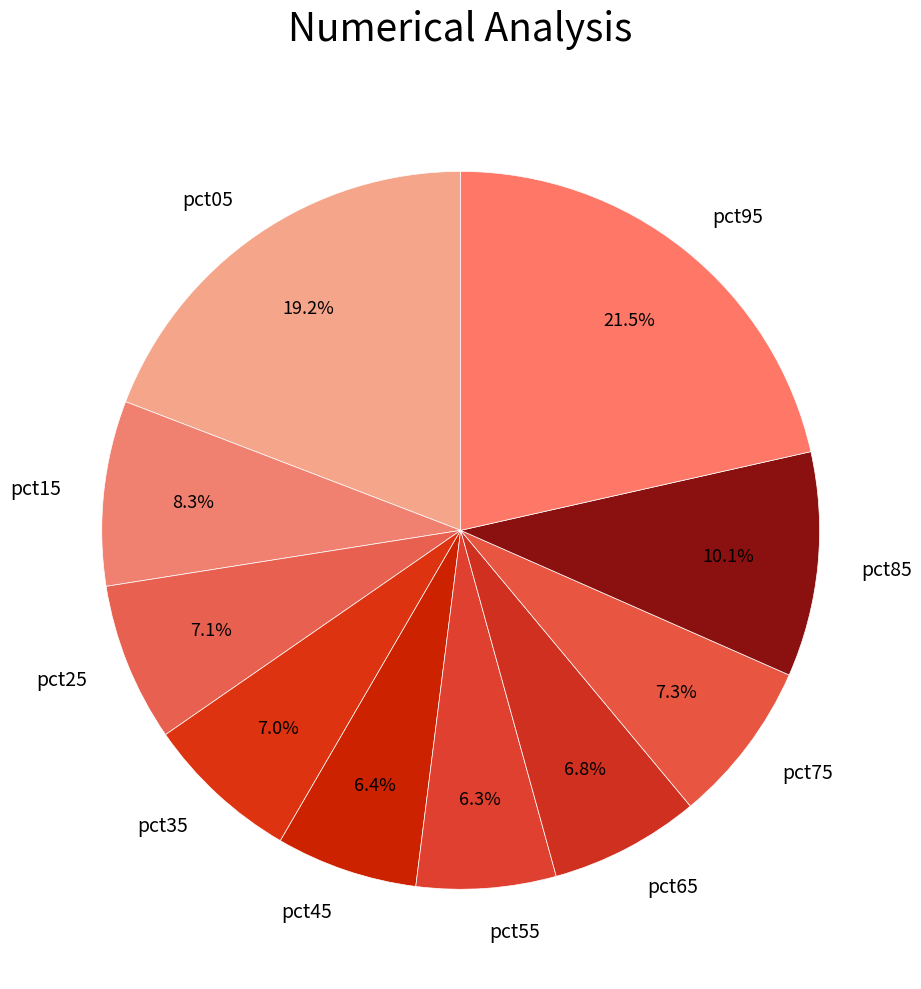

Does any single category account for the majority?

No